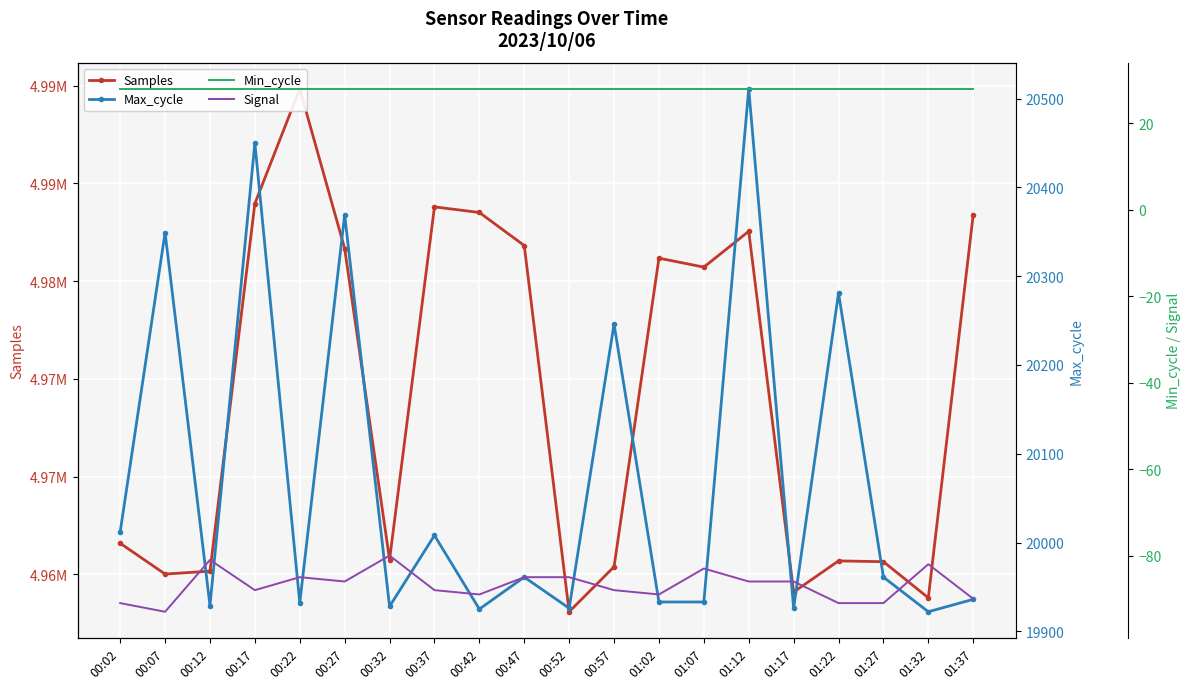

True or false: Min_cycle has more than 0 points higher than both neighbors.

False